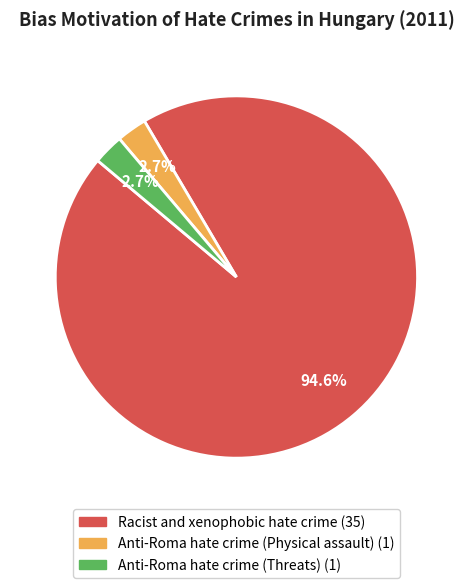

How many segments does this pie chart have?

3